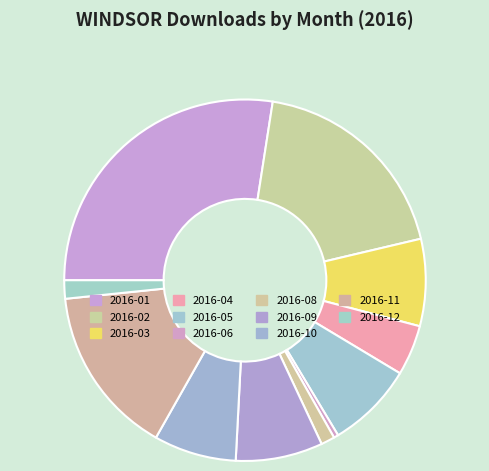

To the nearest percent, what percentage of the pie is 2016-01?

27%